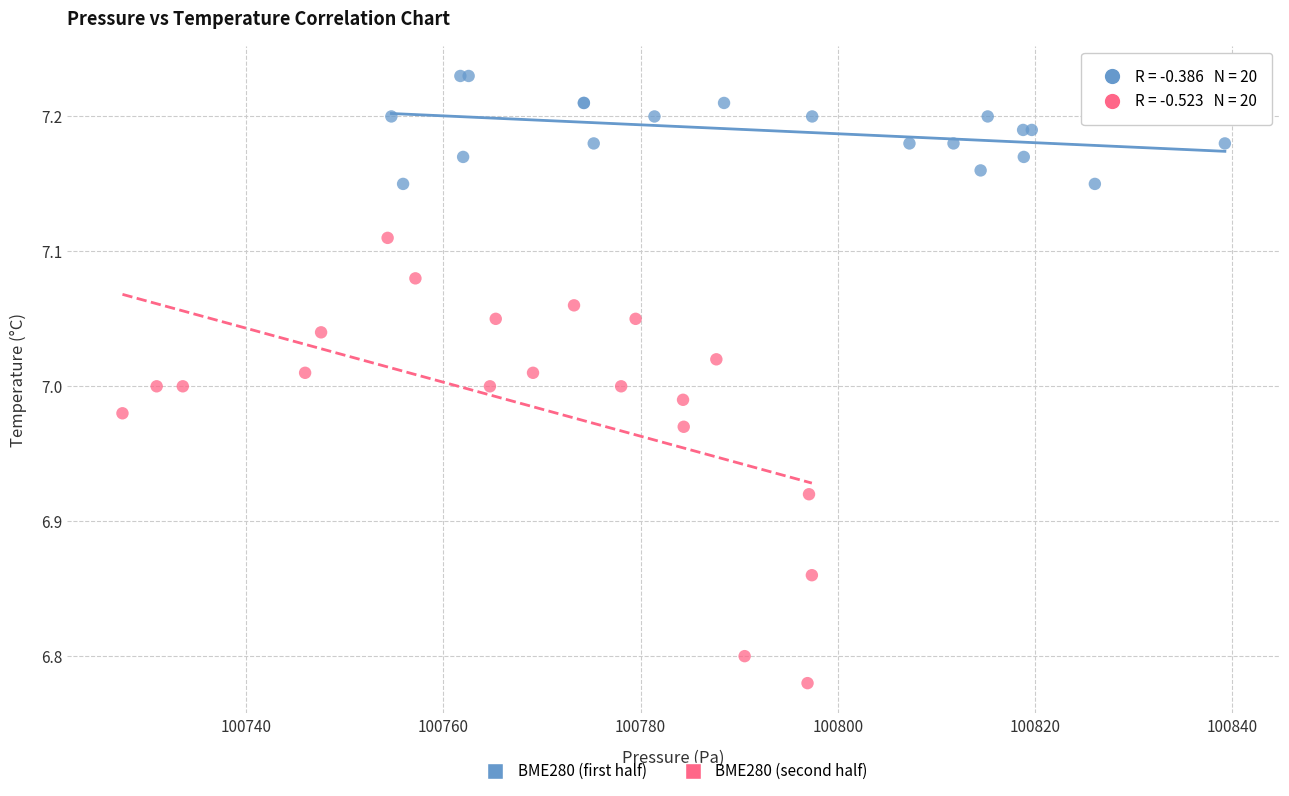

Which series reaches the maximum Y coordinate?

BME280 (first half)